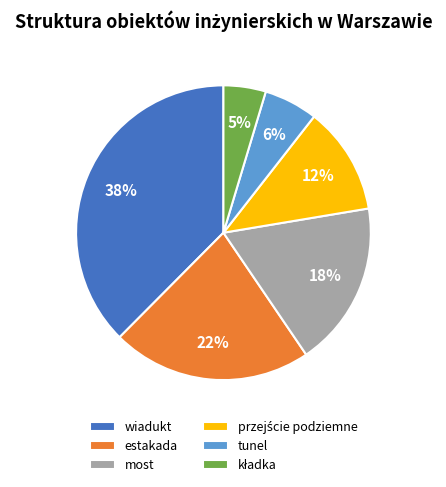

Between wiadukt and most, which is larger?

wiadukt